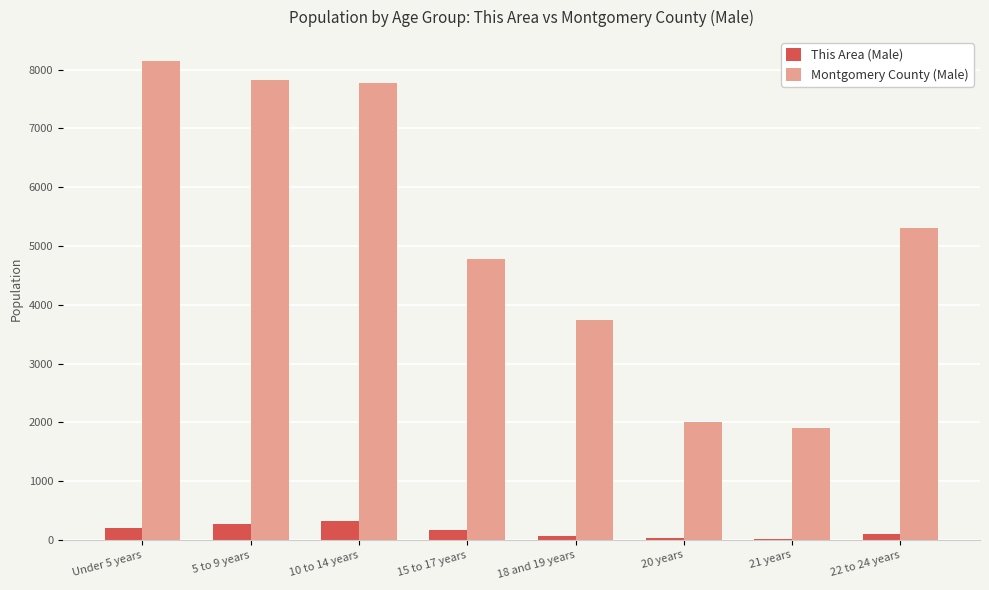

What is the difference between the Montgomery County (Male) values at 22 to 24 years and 20 years?

3301